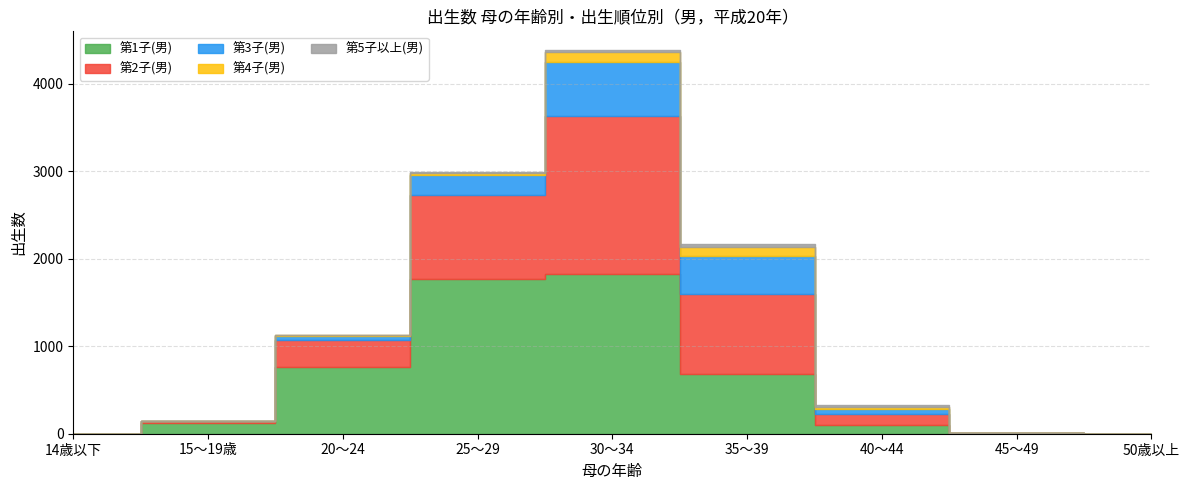

Rank the categories by 第3子(男) value from highest to lowest.

30～34, 35～39, 25～29, 40～44, 20～24, 45～49, 14歳以下, 15～19歳, 50歳以上